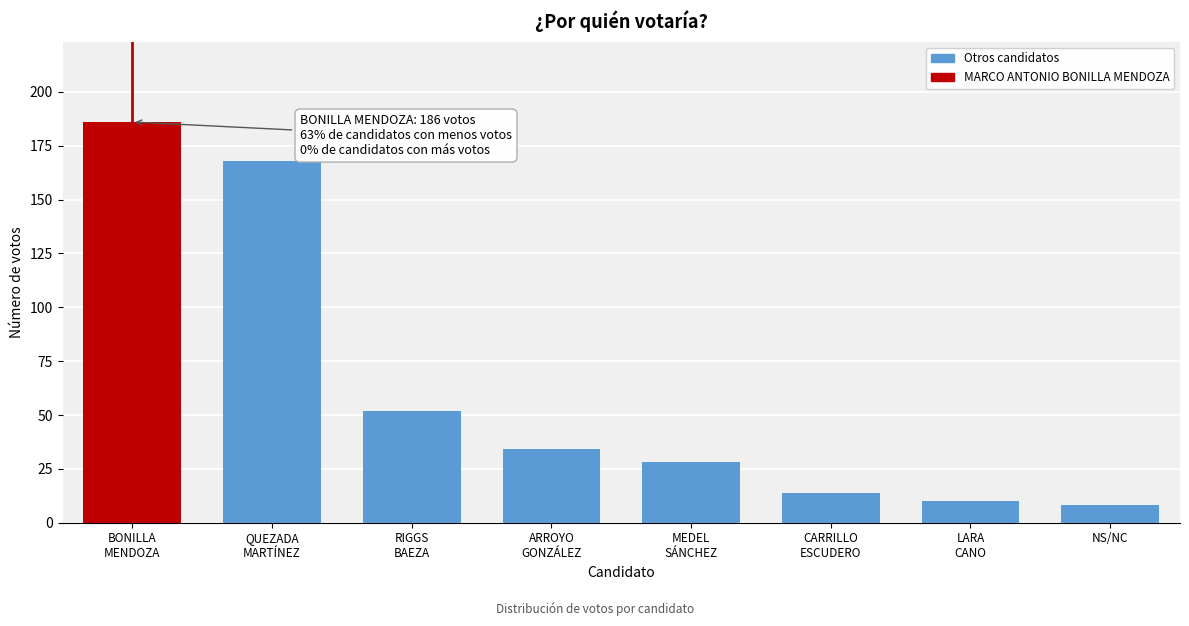

Reading right to left, what are all the values shown in this chart?

8	10	14	28	34	52	168	186